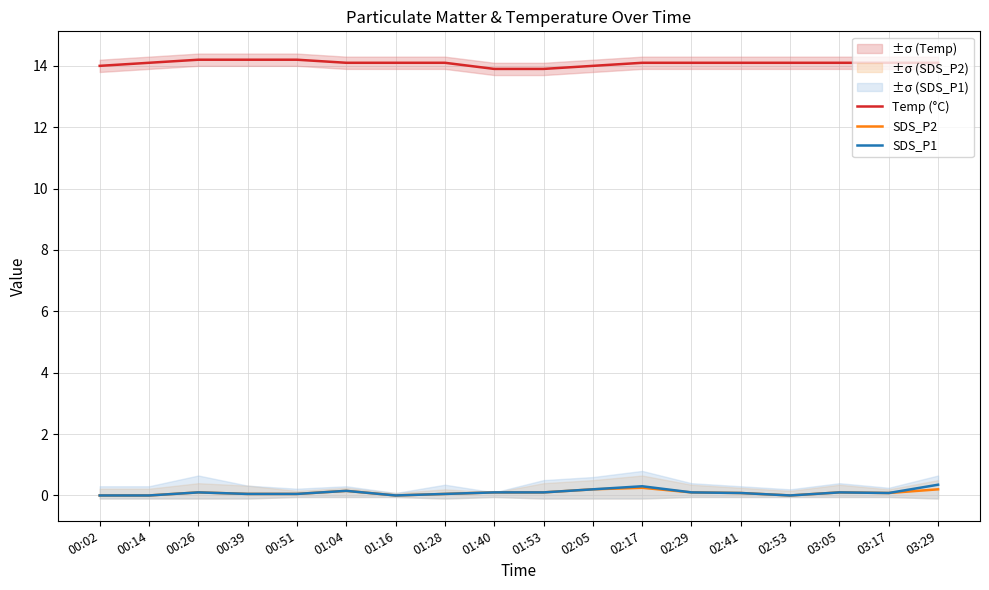

Which label corresponds to the smallest value in the chart?

00:02